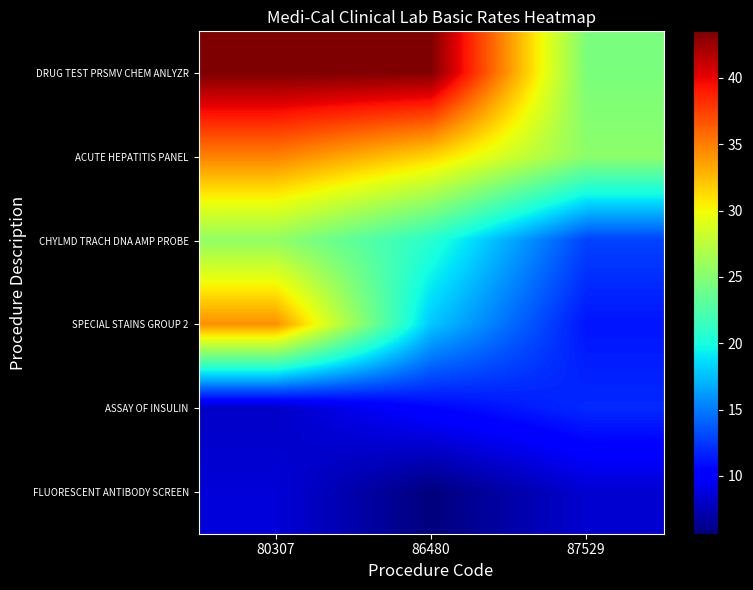

Which series has the widest spread of values?

SPECIAL STAINS GROUP 2